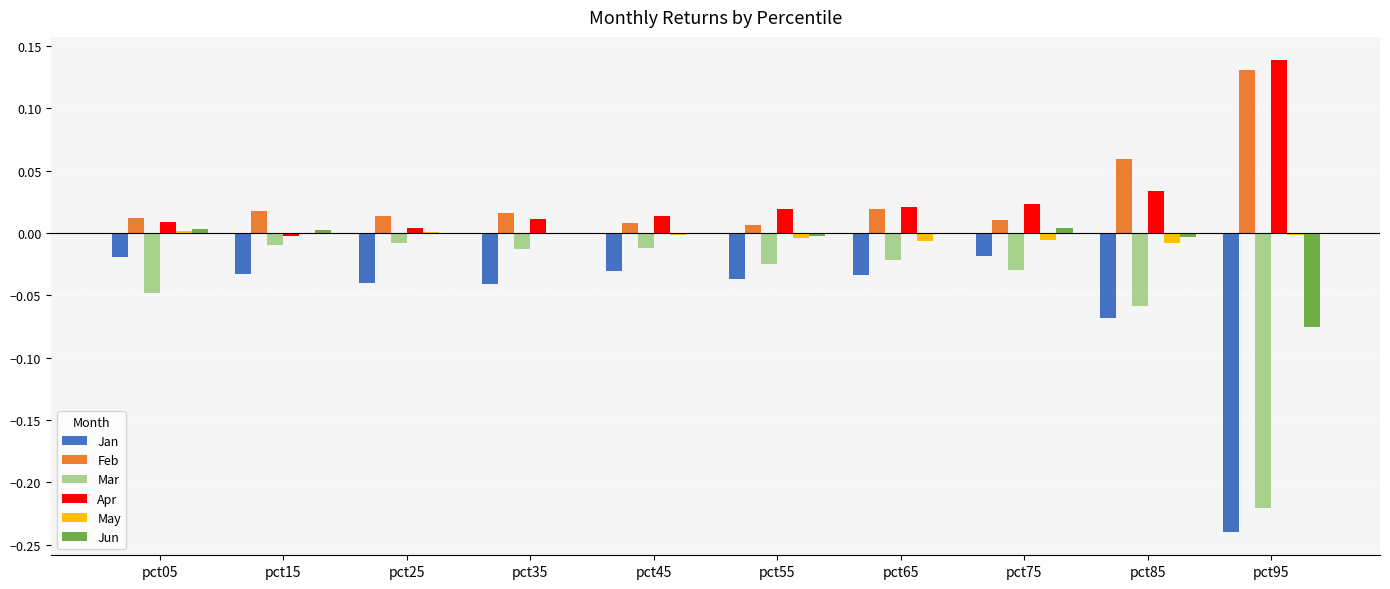

At which category does the chart reach its peak across all series?

pct95